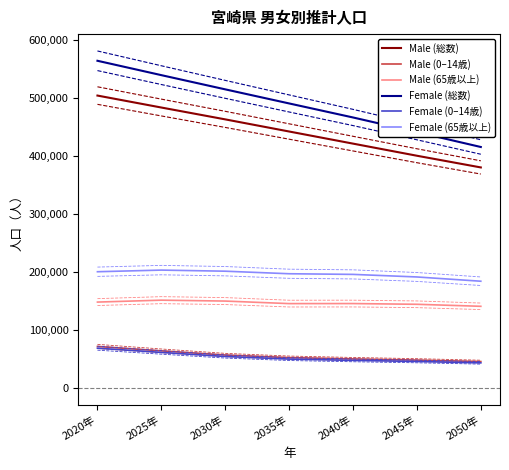

Which has a higher value, 2020年 or 2050年?

2020年